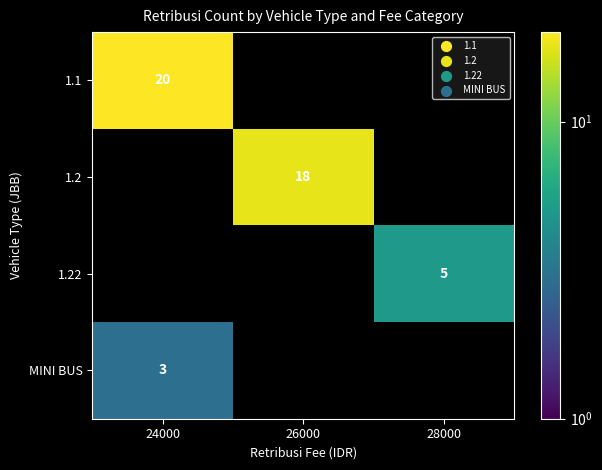

Is it true that 1.22 equals 3 at 28000?

False